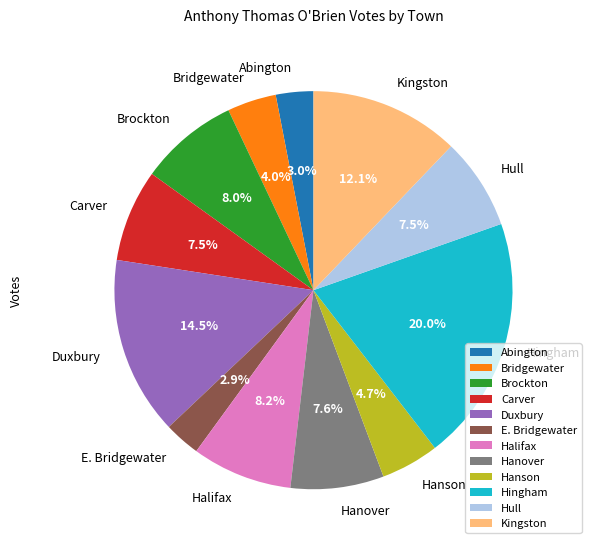

Which has a higher value, Bridgewater or Halifax?

Halifax